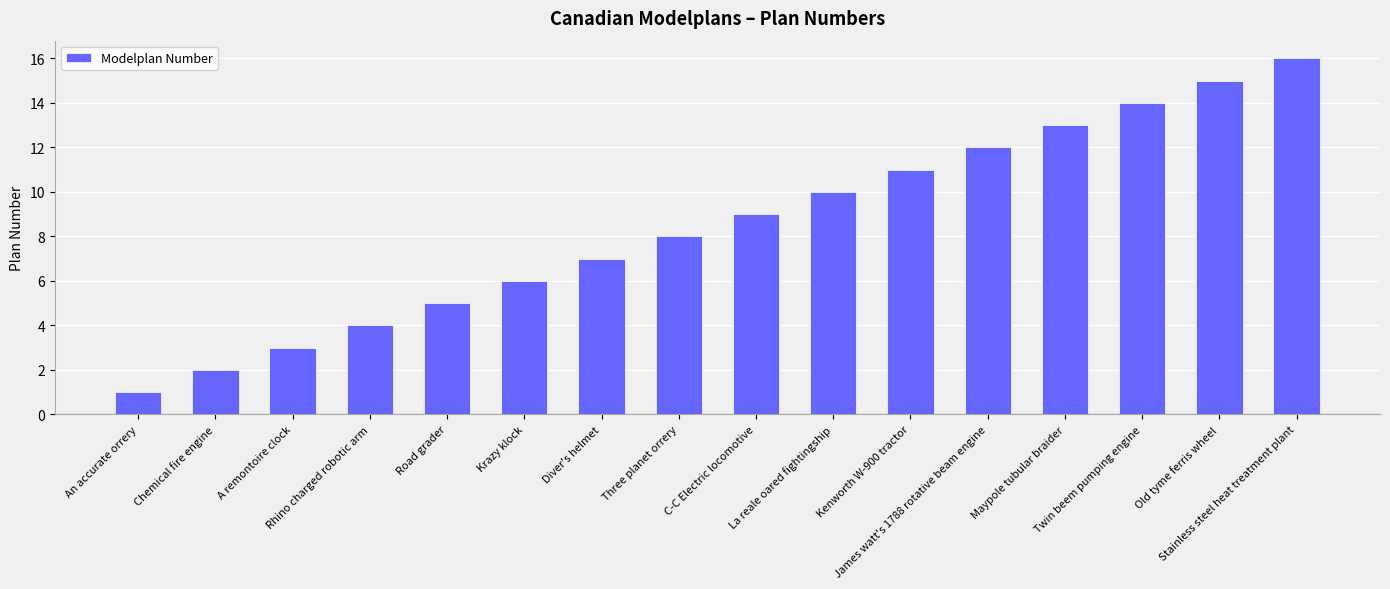

The chart shows a value of 14 at Twin beem pumping engine. True or false?

True